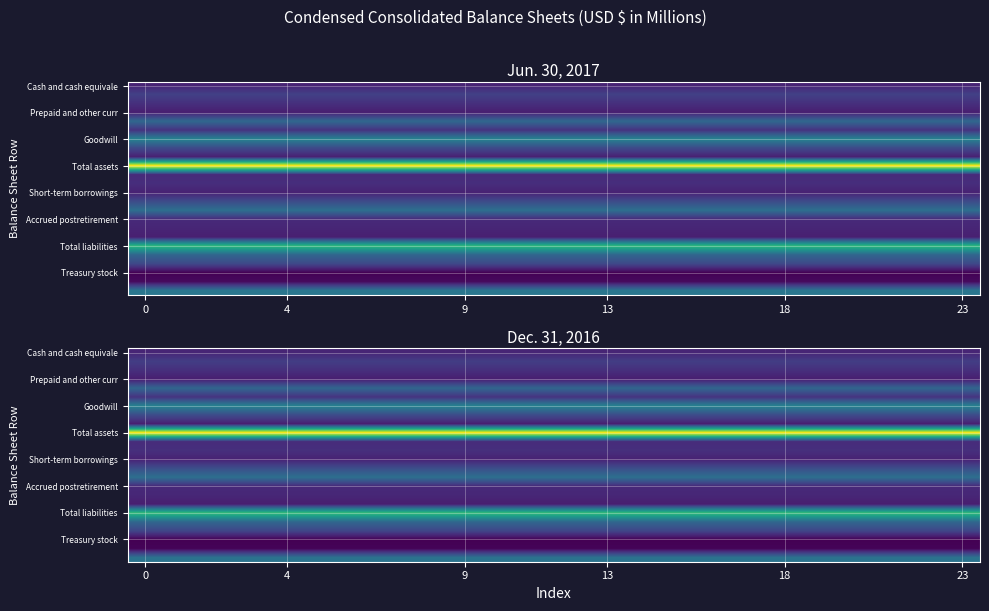

What is the minimum value shown in the chart?

-403